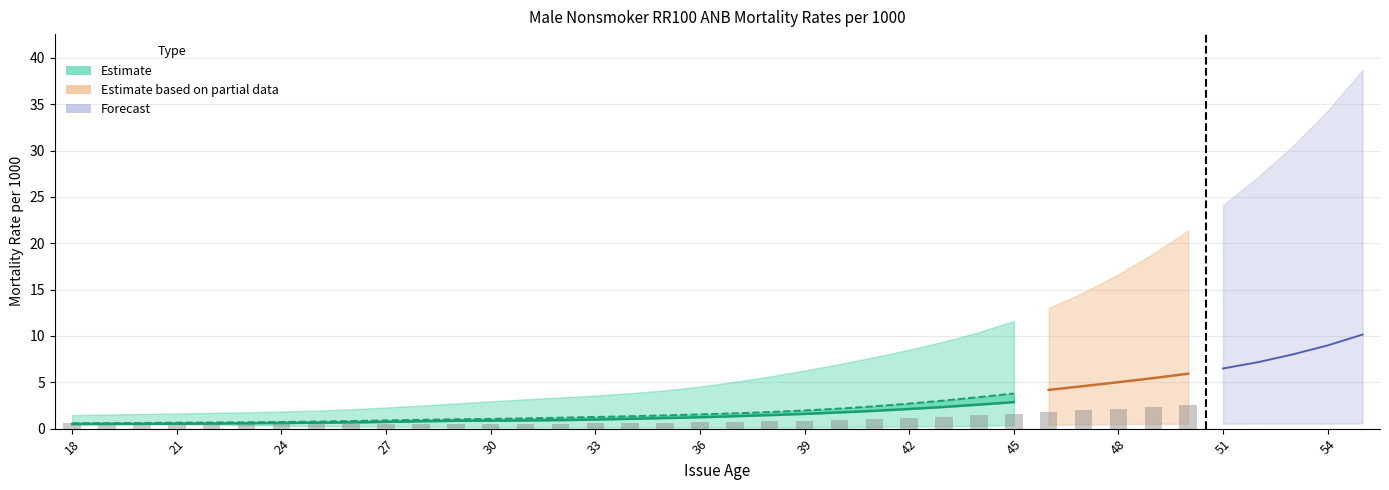

What is the spread (max minus min) of values at 19?

0.3